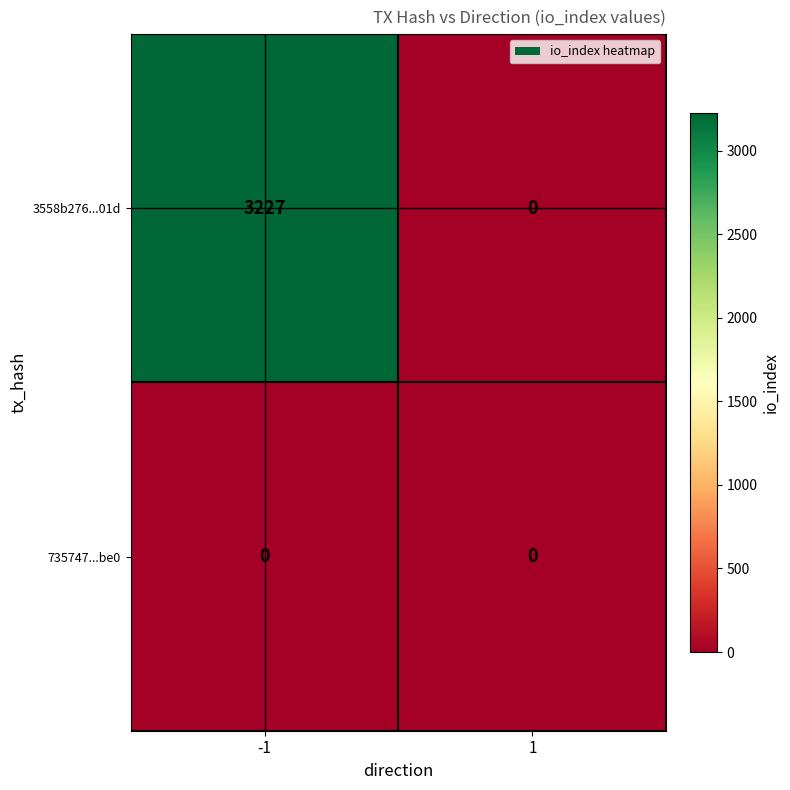

Which series has the widest spread of values?

3558b276...01d